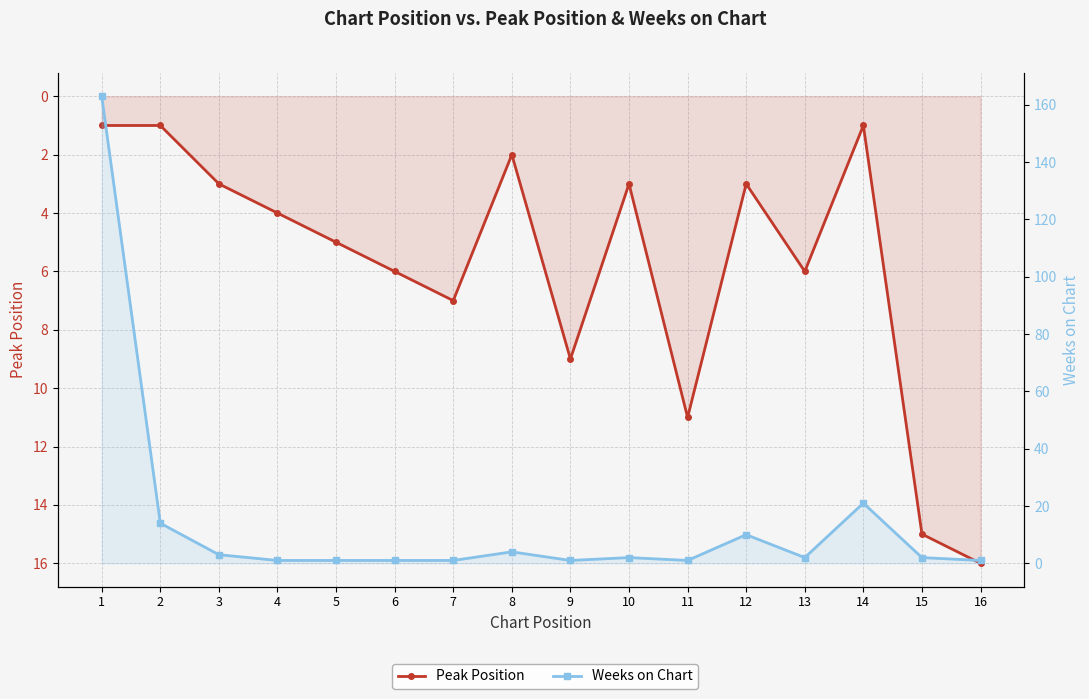

What are all the series names shown in the legend?

Peak Position, Weeks on Chart